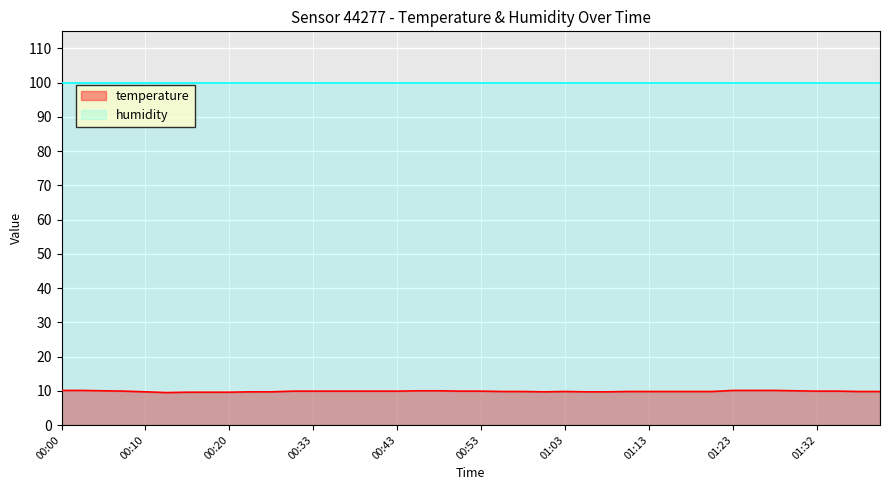

Does the chart display data point markers on the line(s)?

No